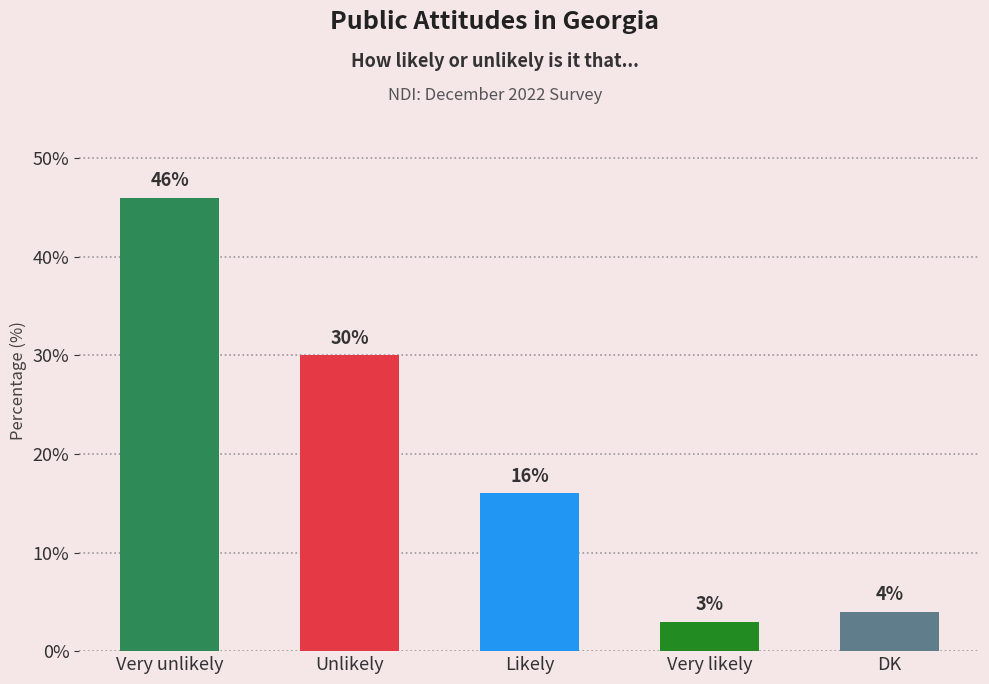

How many series are shown in this chart?

1